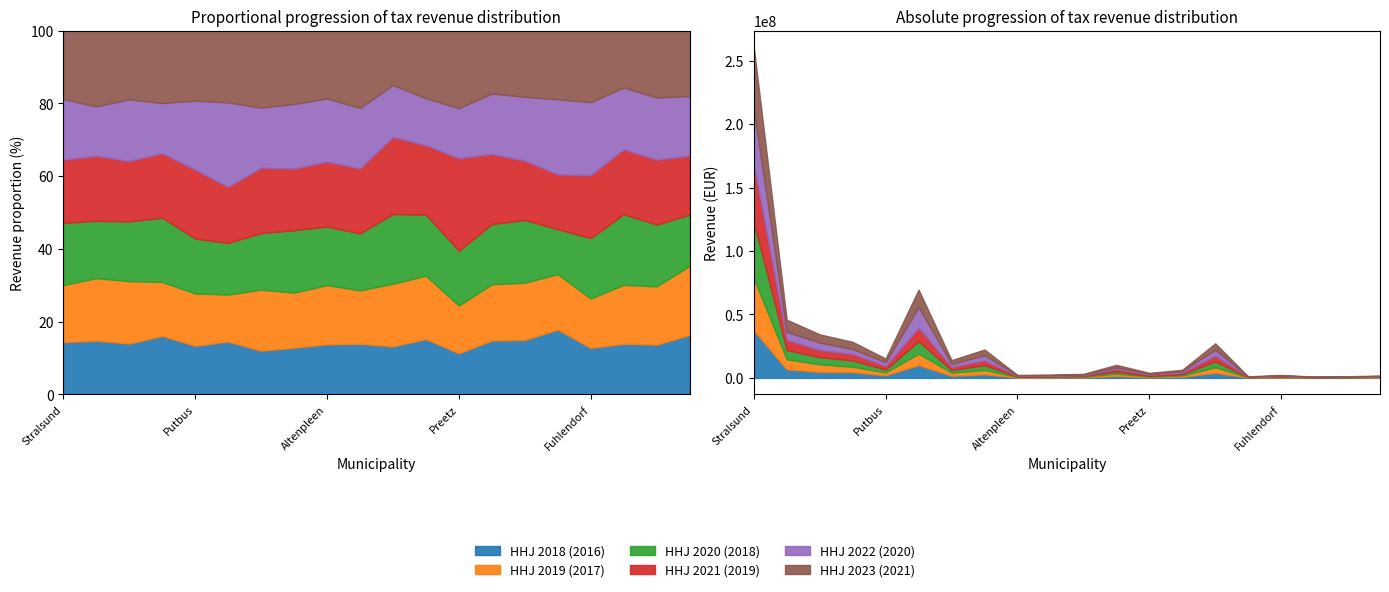

How many categories are shown in the chart?

20